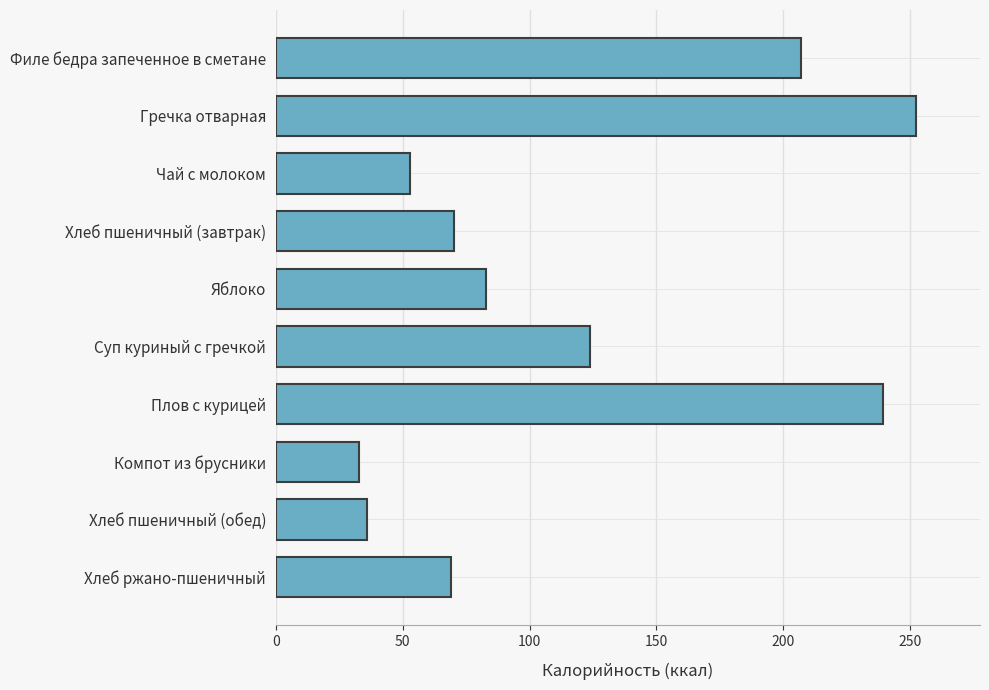

How many data points does each series have?

10